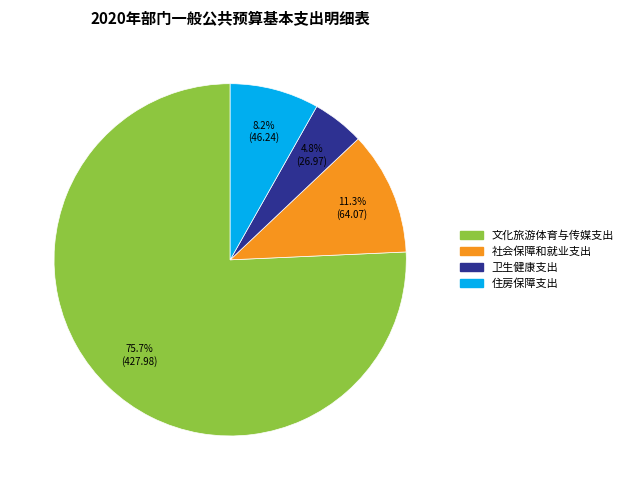

Which slice is the smallest?

卫生健康支出